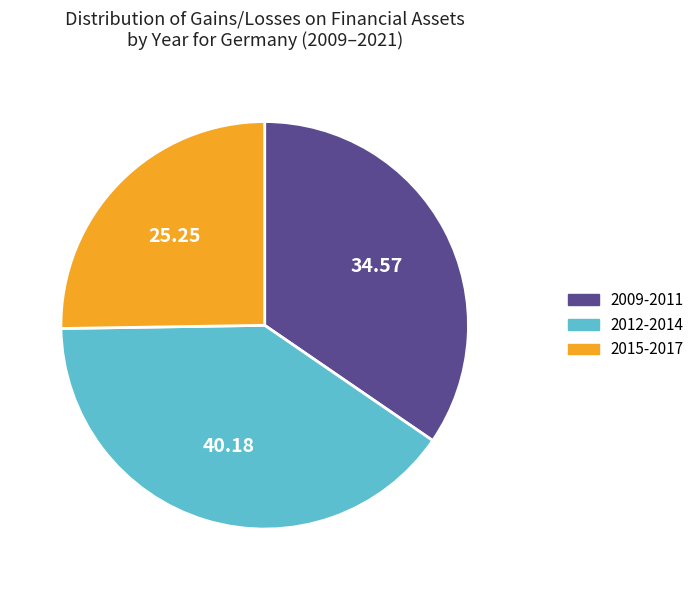

Rank the categories by value from highest to lowest.

2012-2014, 2009-2011, 2015-2017